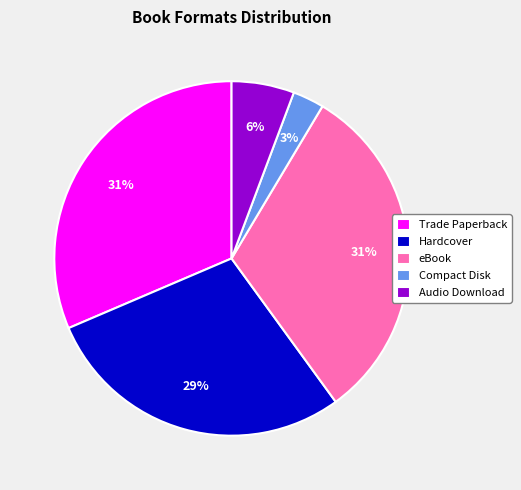

Is the sum of Hardcover and Trade Paperback greater than half?

Yes